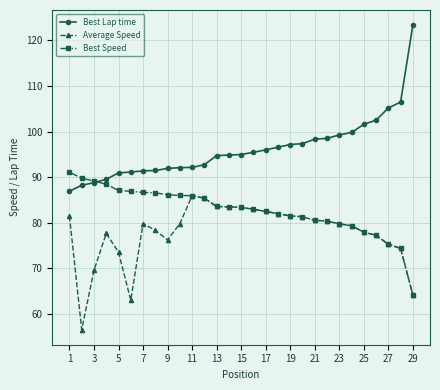

List the series in order of their overall mean, lowest first.

Average Speed, Best Speed, Best Lap time